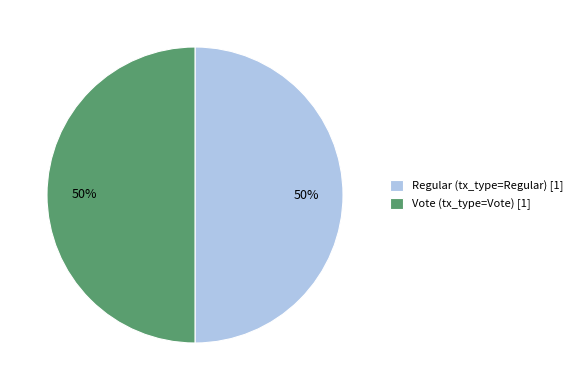

Is the sum of Regular (tx_type=Regular) [1] and Vote (tx_type=Vote) [1] greater than half?

Yes